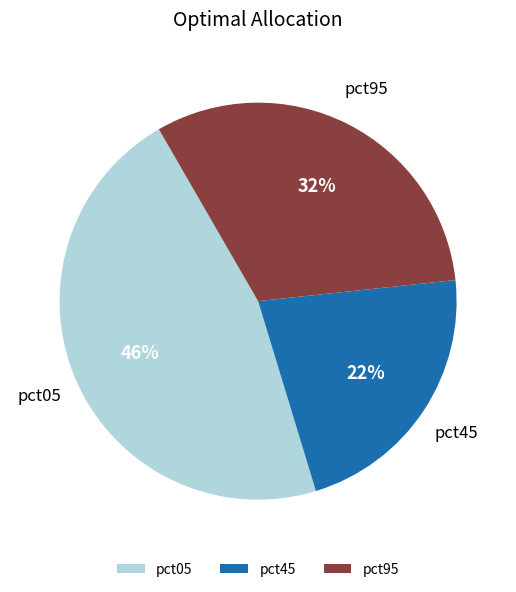

What is the largest slice in the pie chart?

pct05